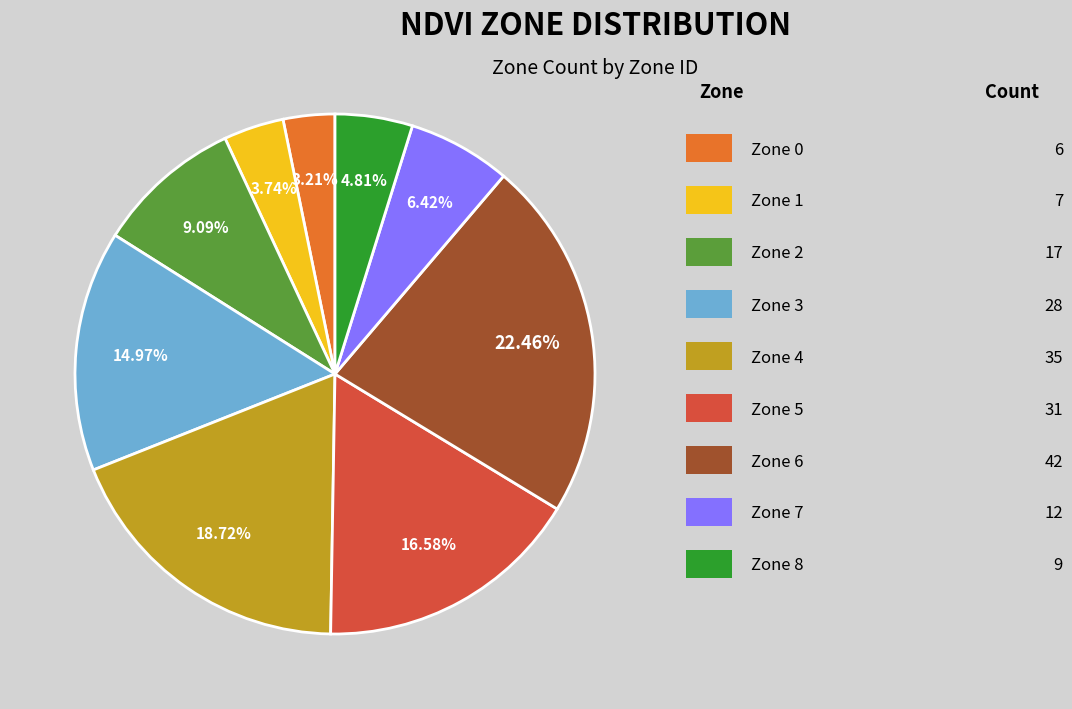

Is there any slice that represents more than half of the pie?

No